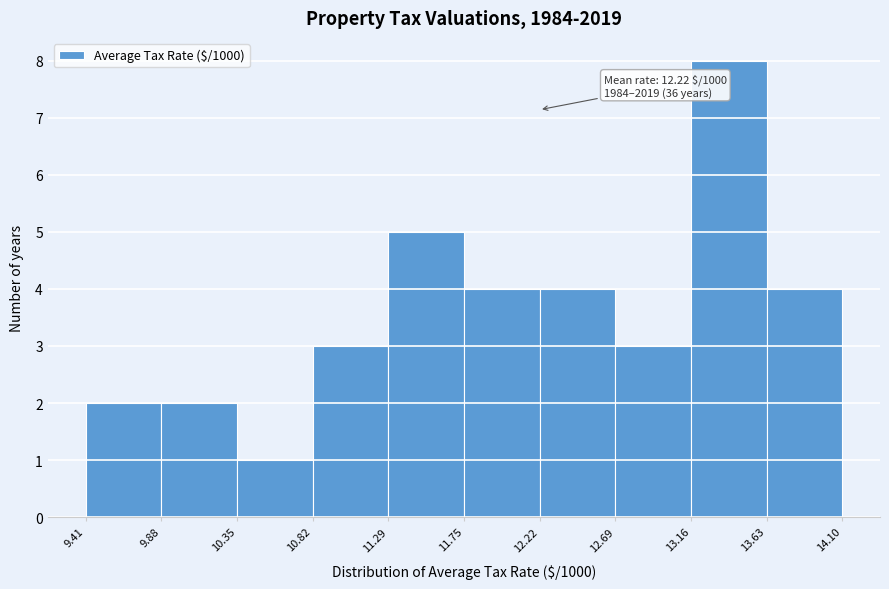

Which range on the x-axis has the tallest bar?

13.16 to 13.63